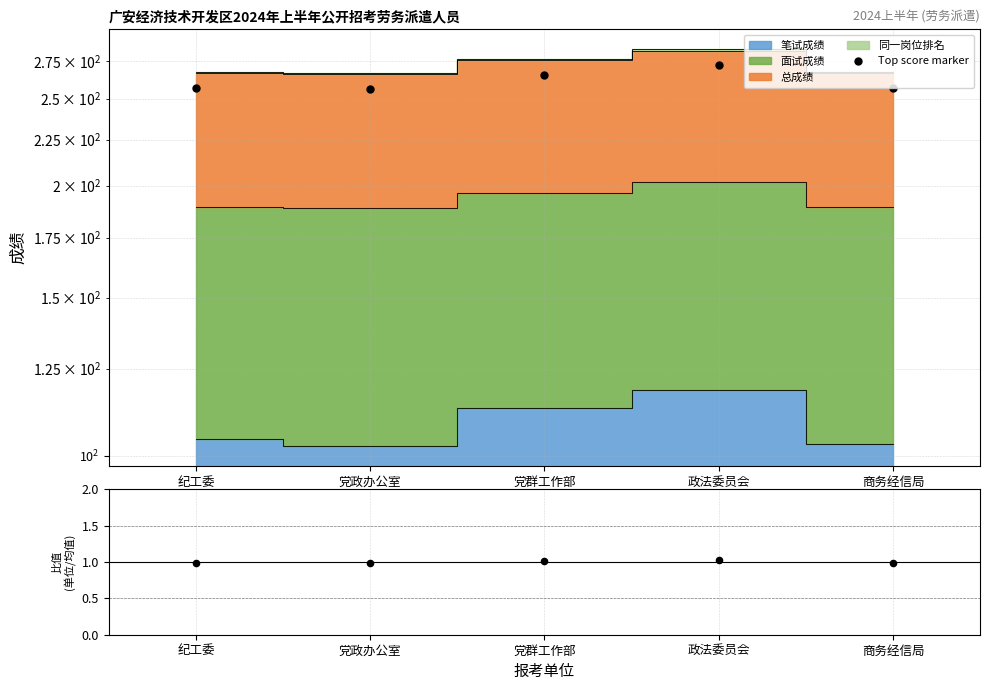

What is the ratio of the value at 纪工委 to the value at 党政办公室?

1.0